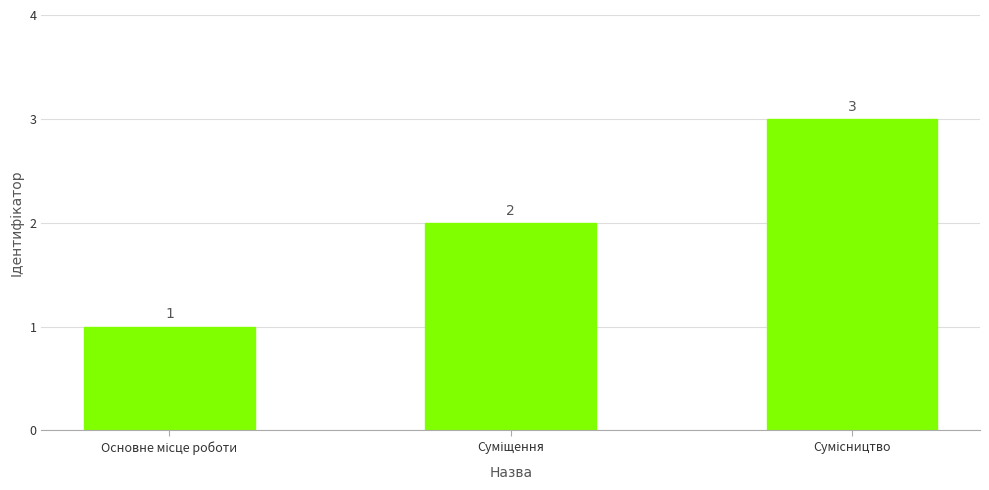

Count the values in the range 1 to 3.

3